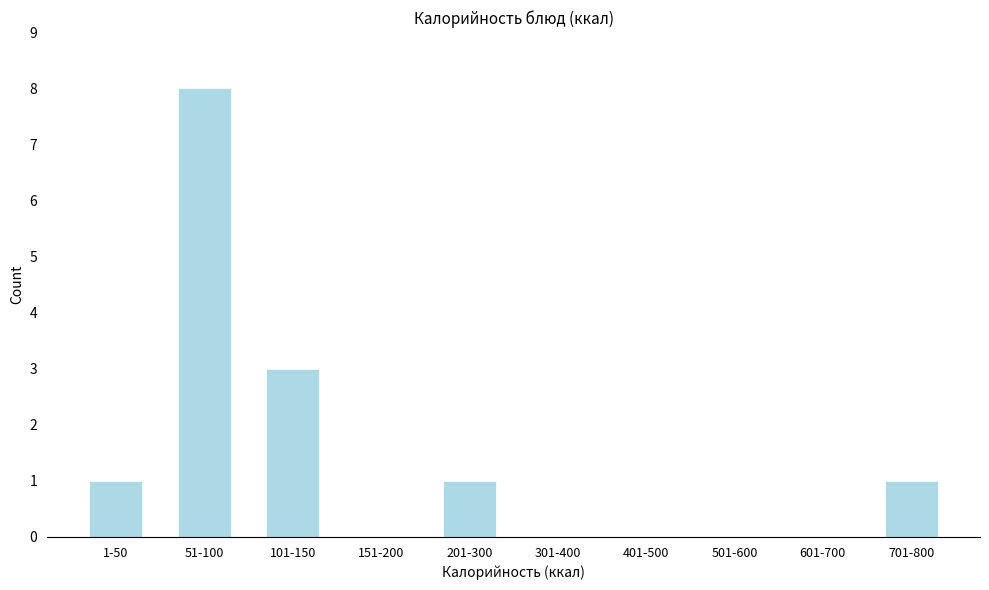

Reading left to right, transcribe all the data shown in this chart.

1-50=1	51-100=8	101-150=3	151-200=0	201-300=1	301-400=0	401-500=0	501-600=0	601-700=0	701-800=1